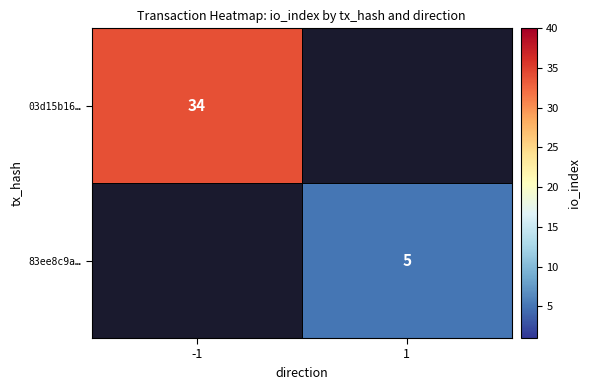

The value of 03d15b16… at -1 is 56. True or false?

False